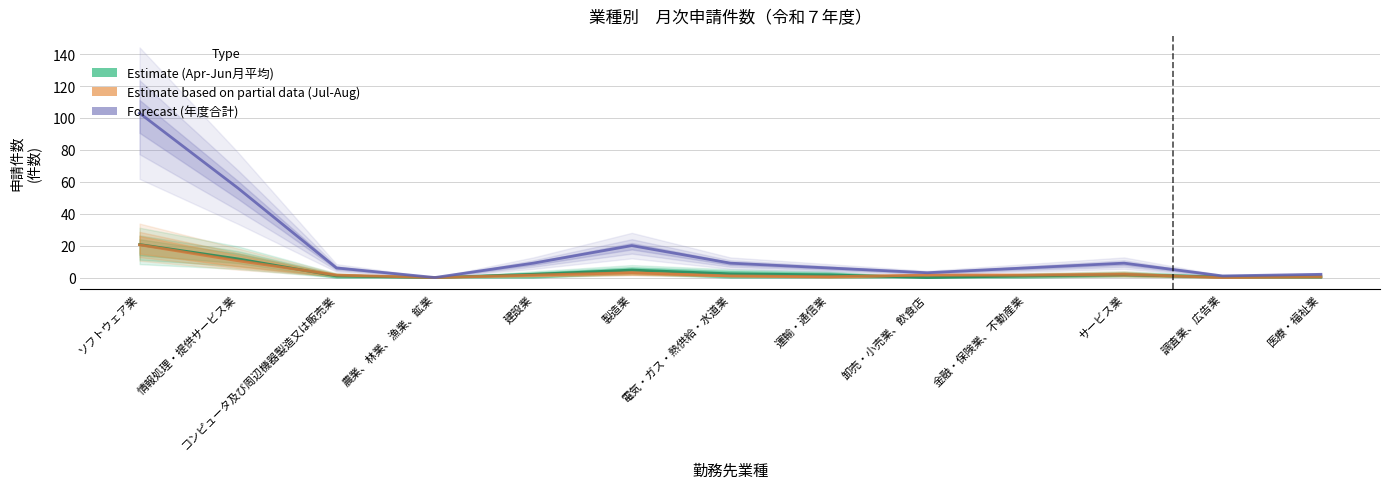

Reading left to right, extract all data points from this chart.

Estimate (月平均 Apr-Jun): ソフトウェア業=20.7	情報処理・提供サービス業=11.7	コンピュータ及び周辺機器製造又は販売業=1.0	農業、林業、漁業、鉱業=0.0	建設業=2.0	製造業=4.7	電気・ガス・熱供給・水道業=2.3	運輸・通信業=1.7	卸売・小売業、飲食店=0.0	金融・保険業、不動産業=1.0	サービス業=1.7	調査業、広告業=0.3	医療・福祉業=0.3
Estimate based on partial data (Jul-Aug): ソフトウェア業=20.5	情報処理・提供サービス業=10.5	コンピュータ及び周辺機器製造又は販売業=1.5	農業、林業、漁業、鉱業=0.0	建設業=1.5	製造業=3.0	電気・ガス・熱供給・水道業=1.0	運輸・通信業=0.5	卸売・小売業、飲食店=1.5	金融・保険業、不動産業=1.5	サービス業=2.0	調査業、広告業=0.0	医療・福祉業=0.5
Forecast (年度合計): ソフトウェア業=103.0	情報処理・提供サービス業=56.0	コンピュータ及び周辺機器製造又は販売業=6.0	農業、林業、漁業、鉱業=0.0	建設業=9.0	製造業=20.0	電気・ガス・熱供給・水道業=9.0	運輸・通信業=6.0	卸売・小売業、飲食店=3.0	金融・保険業、不動産業=6.0	サービス業=9.0	調査業、広告業=1.0	医療・福祉業=2.0